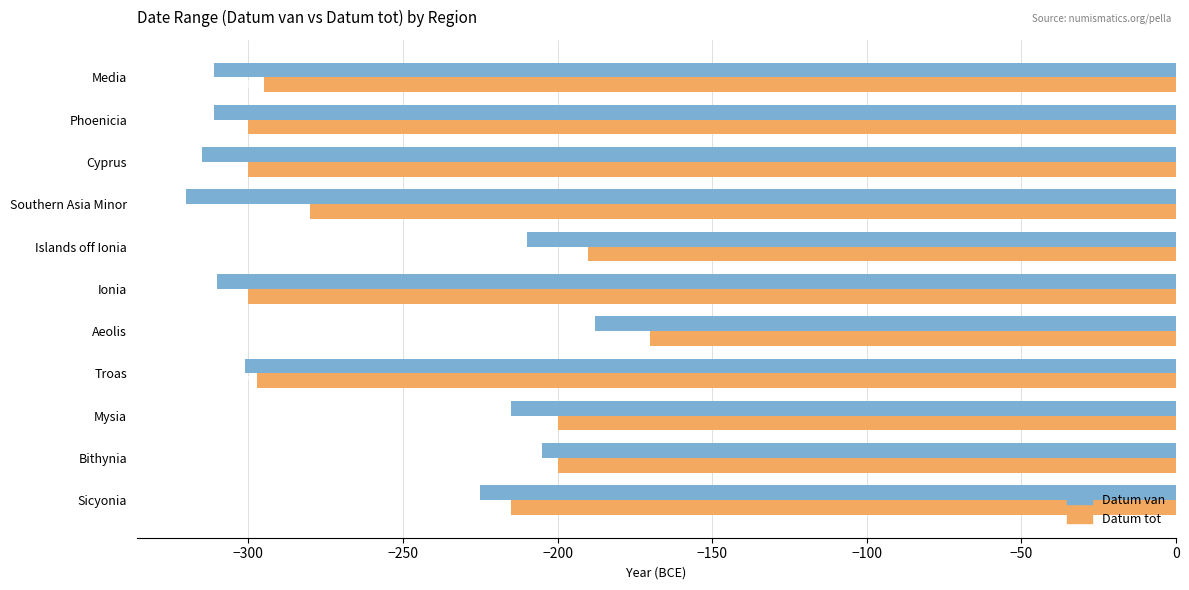

At which category is the sum across all series the highest?

Aeolis